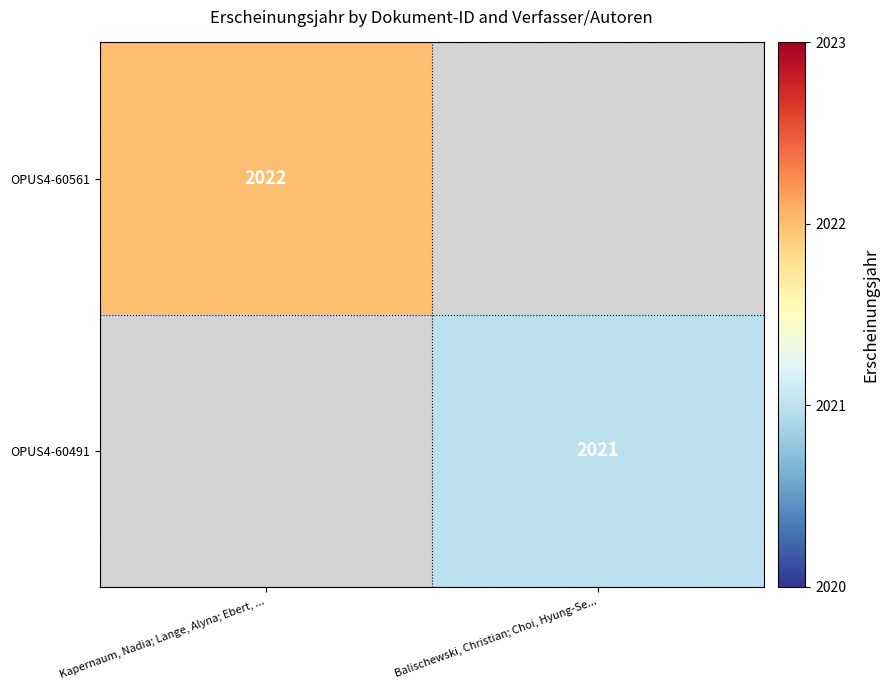

What is the minimum value shown in the chart?

2021.0